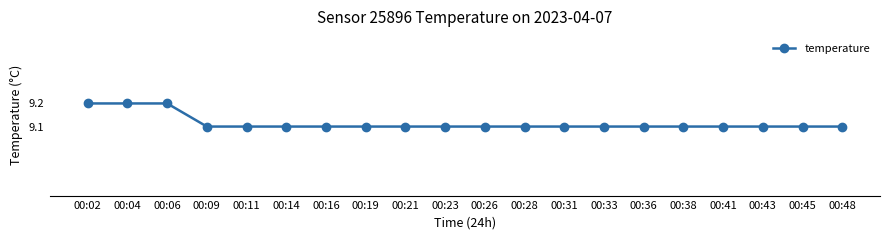

True or false: the data shows 9.1 at 00:45.

True